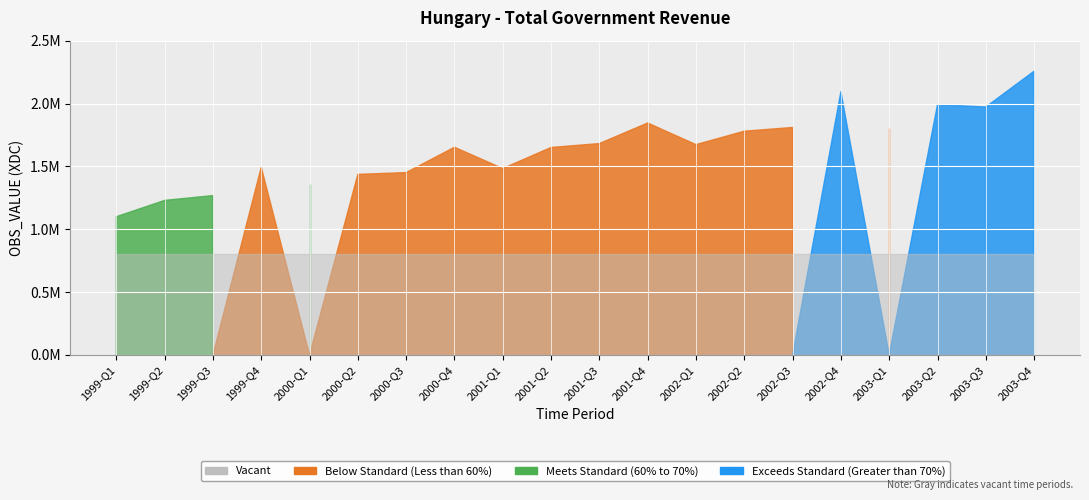

Between 2003-Q3 and 2001-Q3, which is larger?

2003-Q3